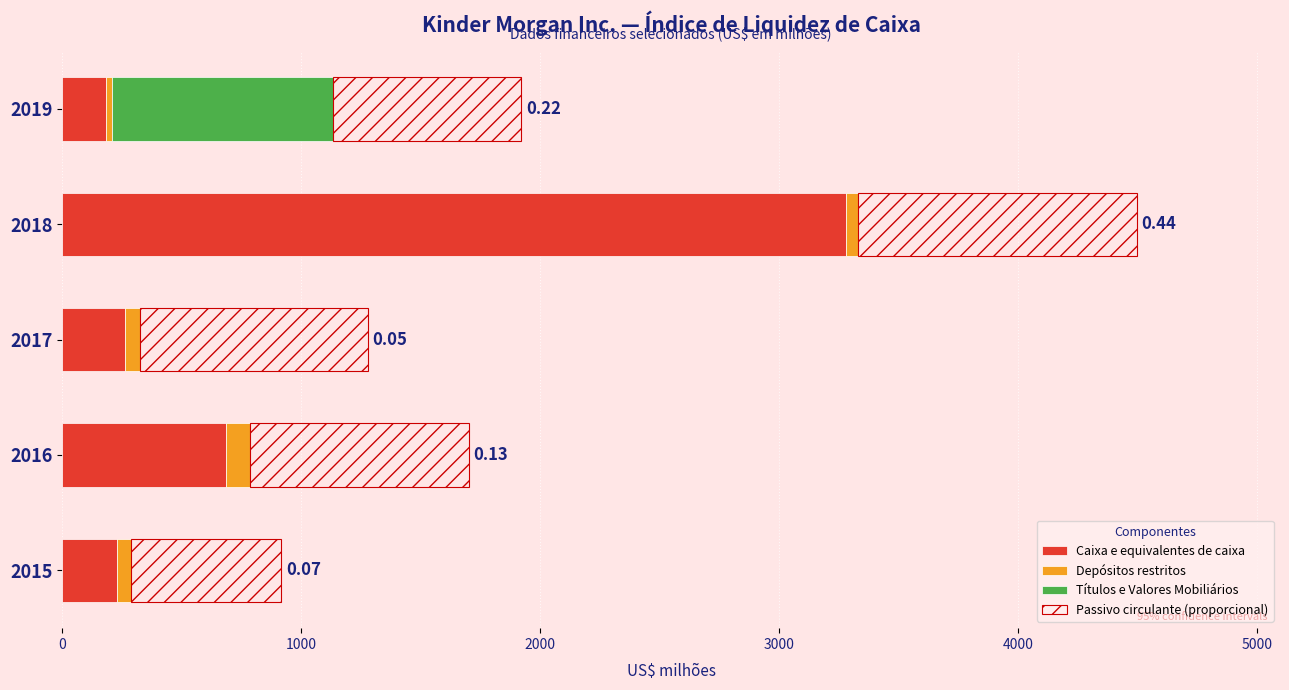

What are all the series names shown in the legend?

Caixa e equivalentes de caixa, Depósitos restritos, Títulos e Valores Mobiliários, Passivo circulante (proporcional)